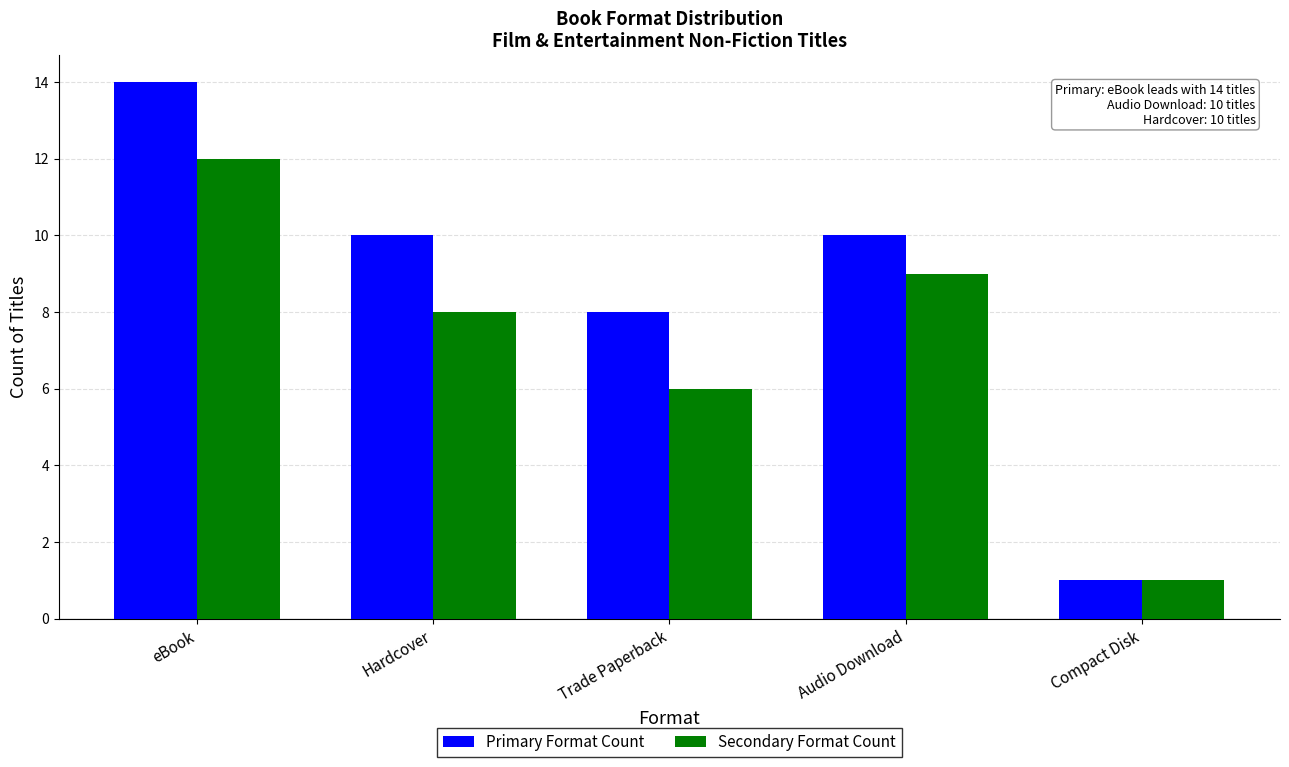

Read the Secondary Format Count value at eBook, to the nearest 10.

10